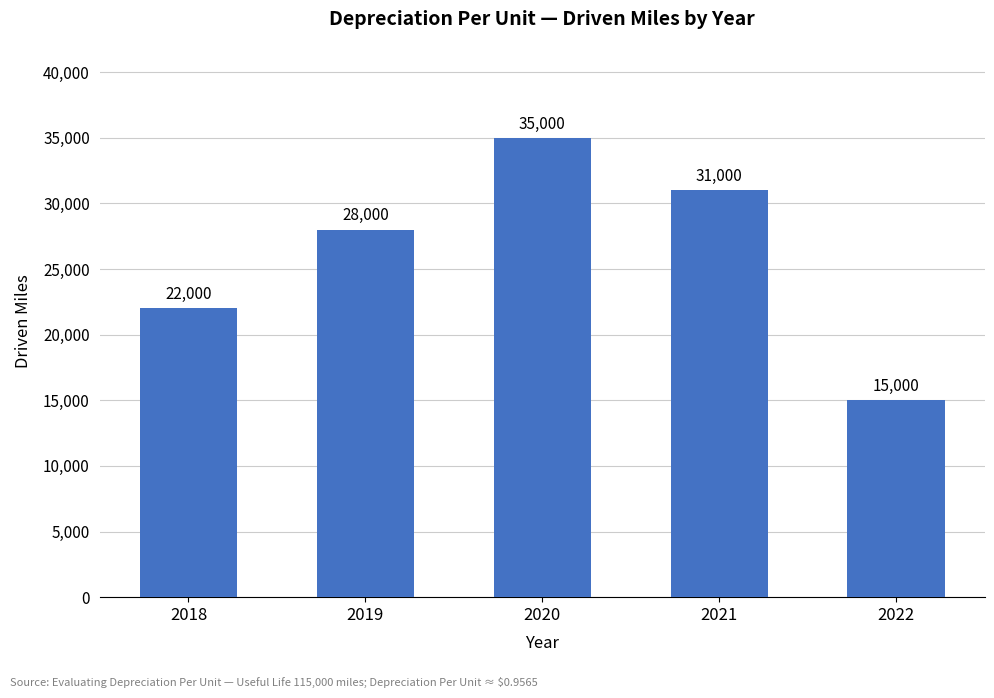

At which label is the value closest to 25000?

2018